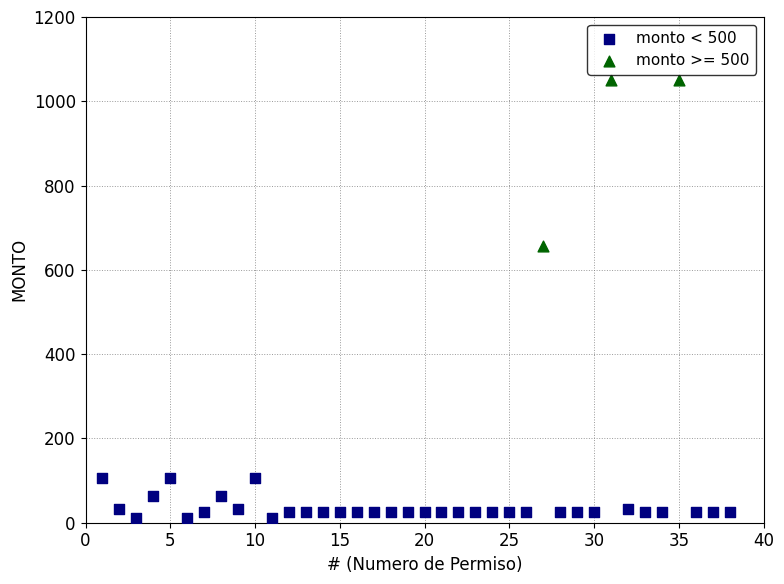

Which series reaches the maximum Y coordinate?

monto >= 500